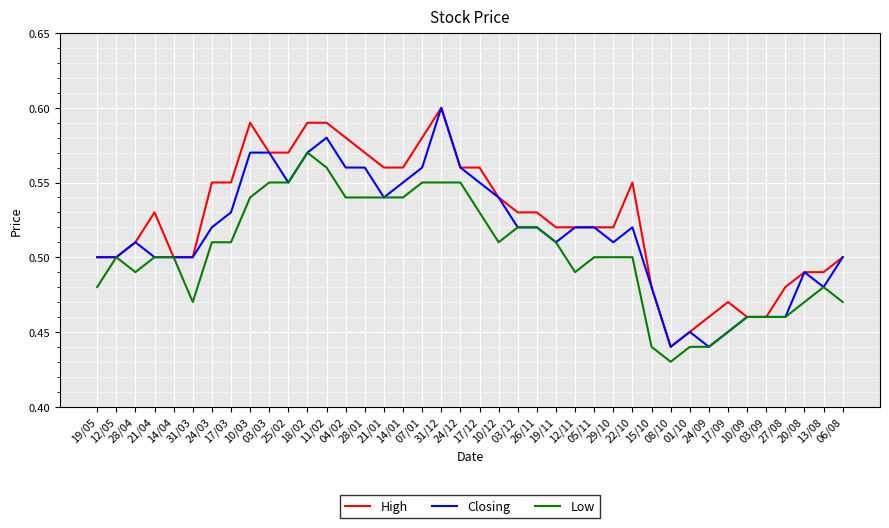

True or false: High has a value of 0.6 at 17/03.

True